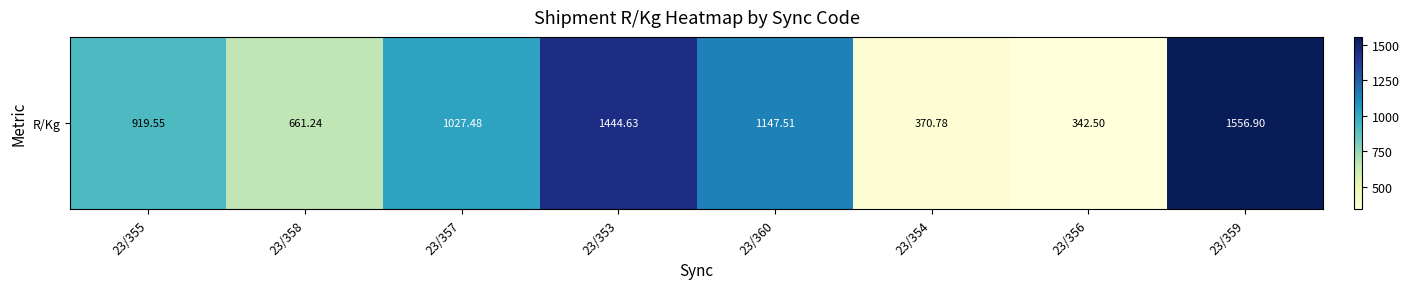

What is the change in value from 23/357 to 23/359?

+529.4